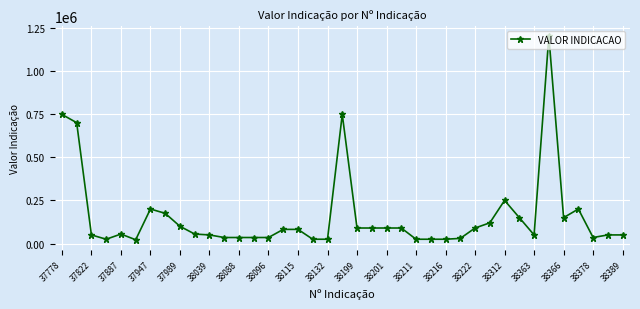

True or false: there are more than 2 points higher than both neighbors.

True